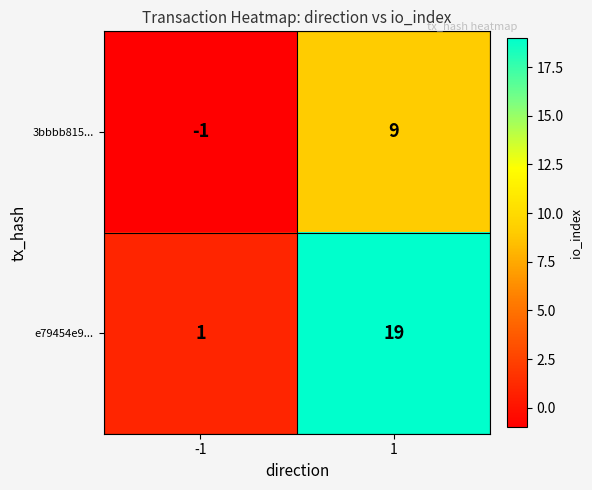

How many distinct data groups are displayed?

2